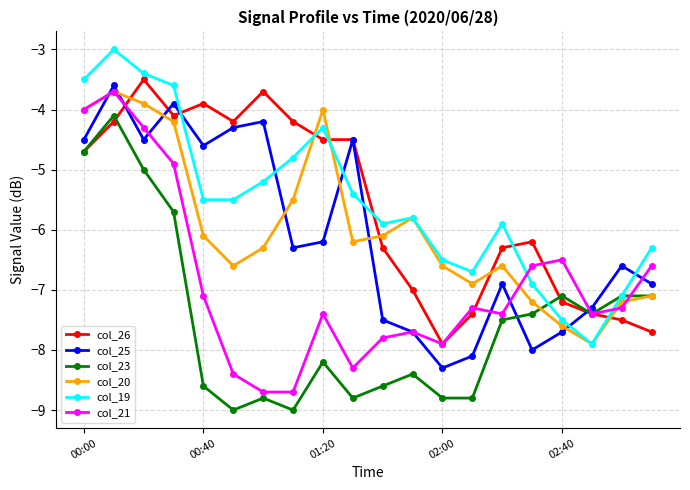

What is the highest value of the col_25 series?

-3.6